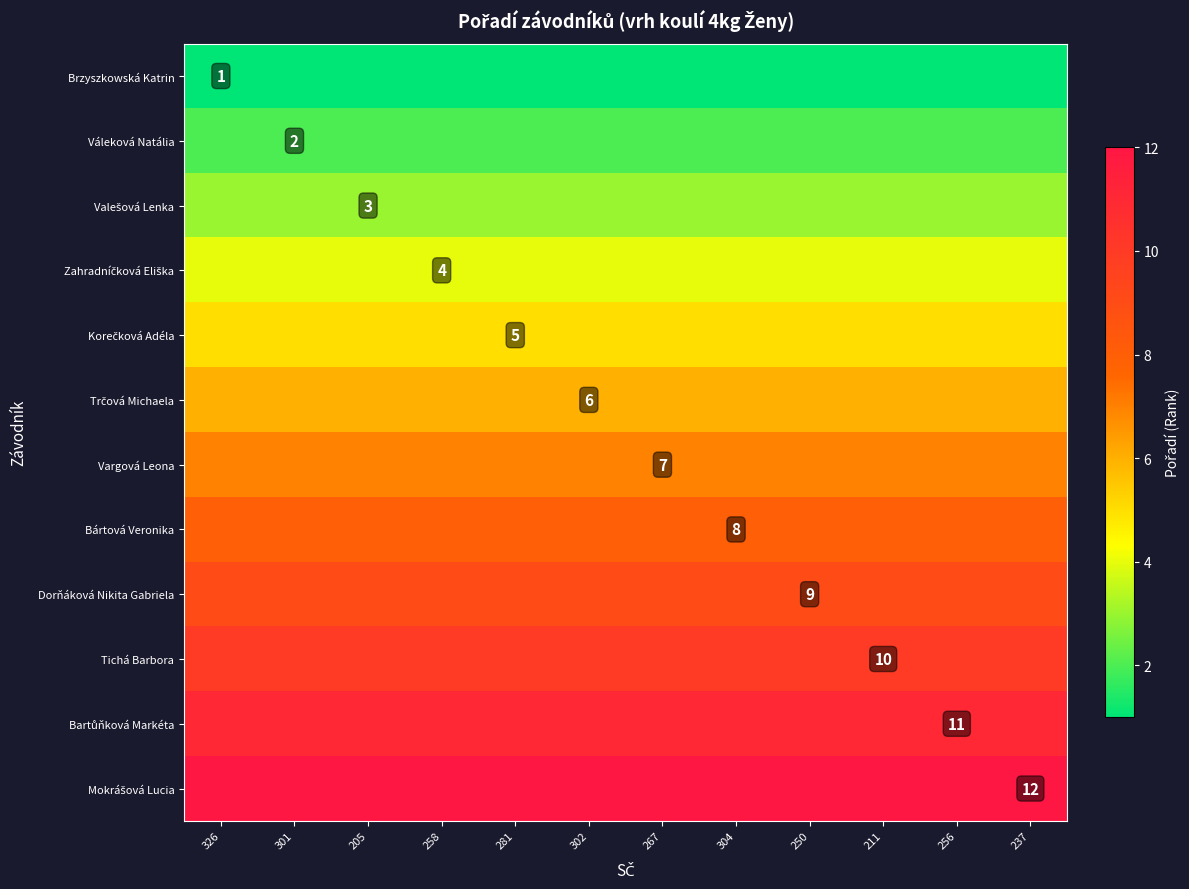

What is the total value across all series at 304?

78